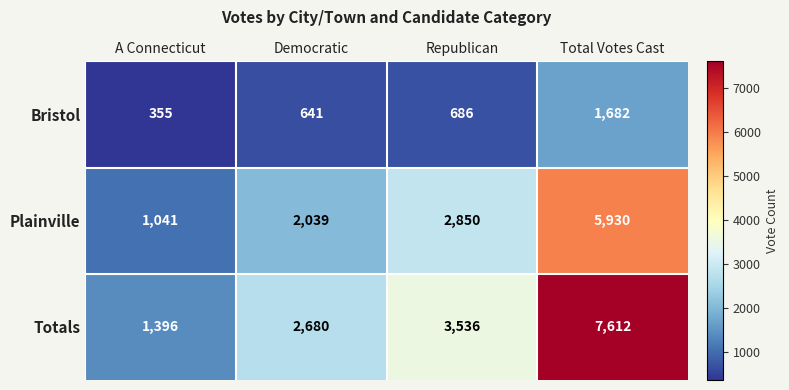

What is the difference between the maximum and second lowest values in the Plainville series?

3891